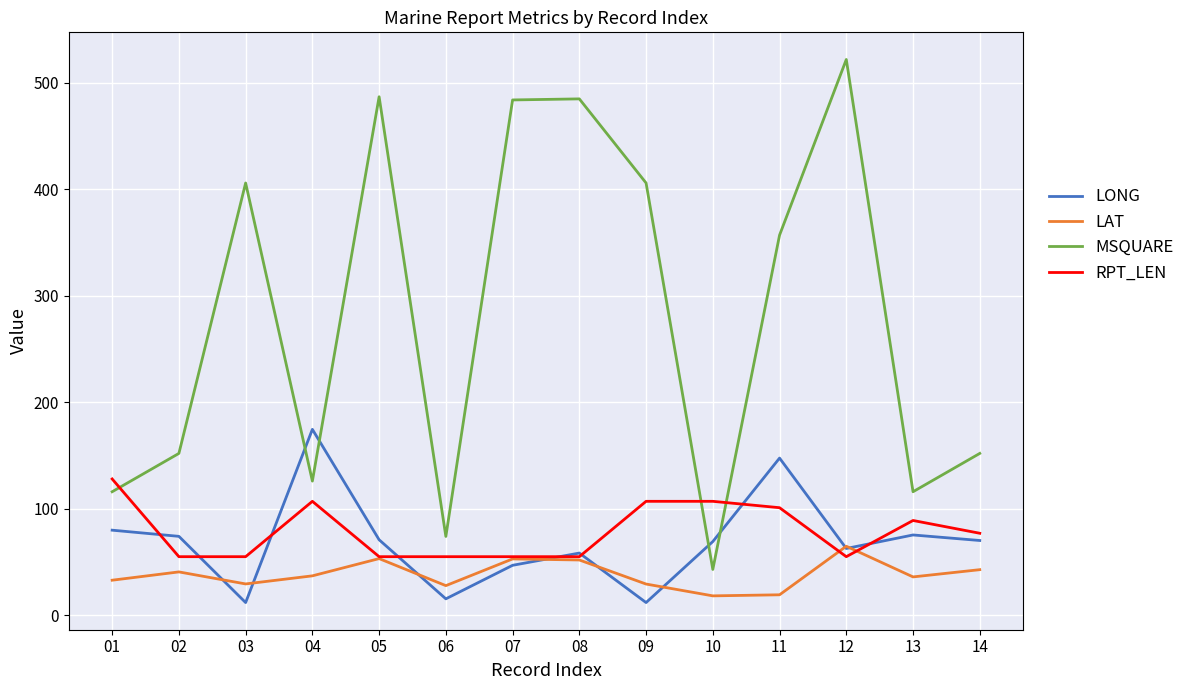

What is the sum of all LAT values?

536.1